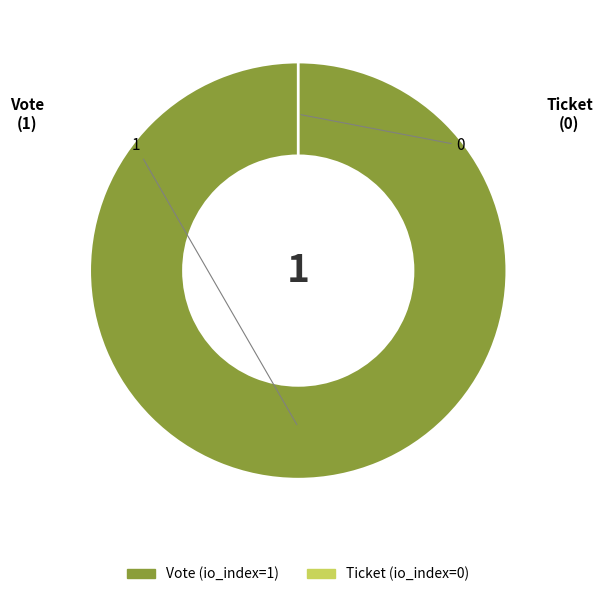

Which category accounts for the majority?

Vote